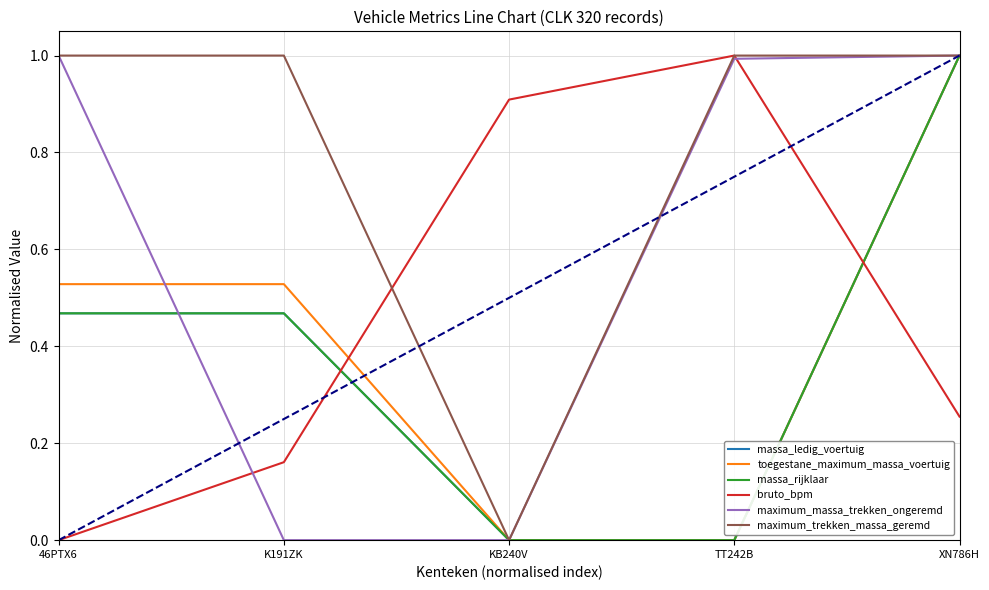

Does the chart display data point markers on the line(s)?

No